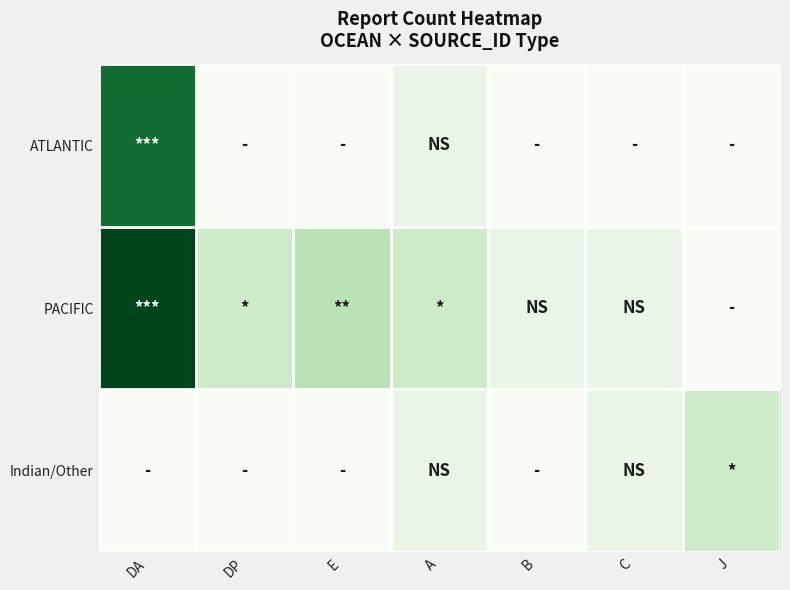

What is the difference between the highest and lowest values at E?

4